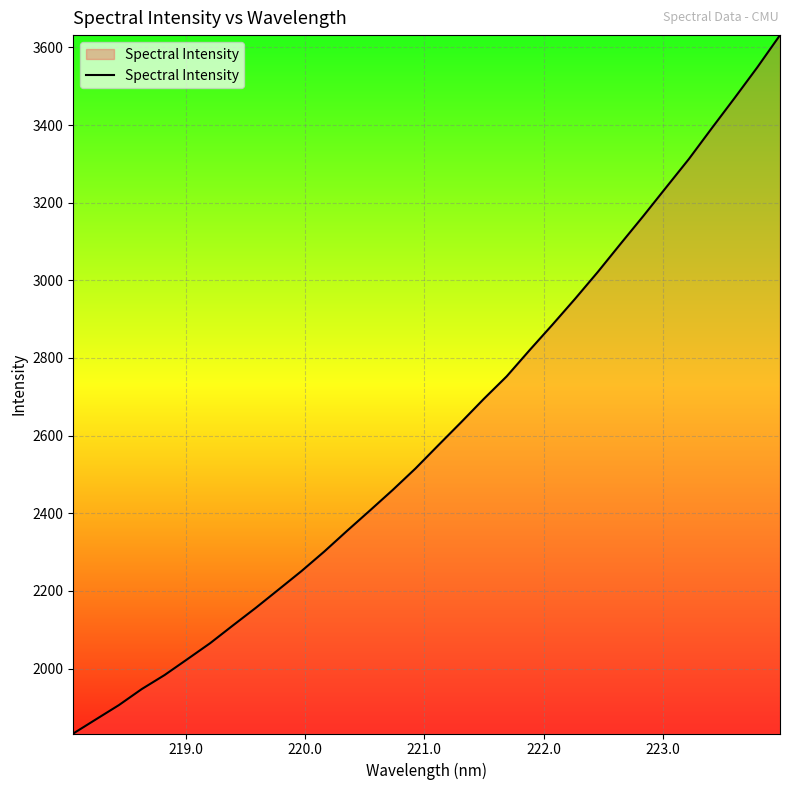

What is the smallest value displayed?

1832.7